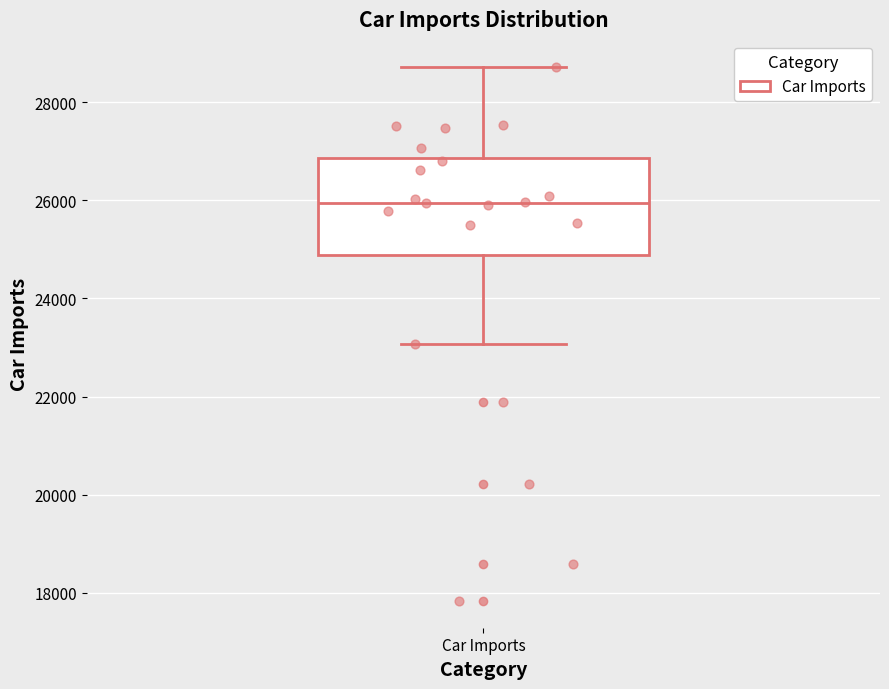

Transcribe this box plot: give where the median line is, the range the box spans, and where the two whiskers end, as read against the y-axis. The values are not printed on the chart, so give them approximately, as read against the axis.

median 26000, box 24800 to 26800, whiskers 23000 to 28800